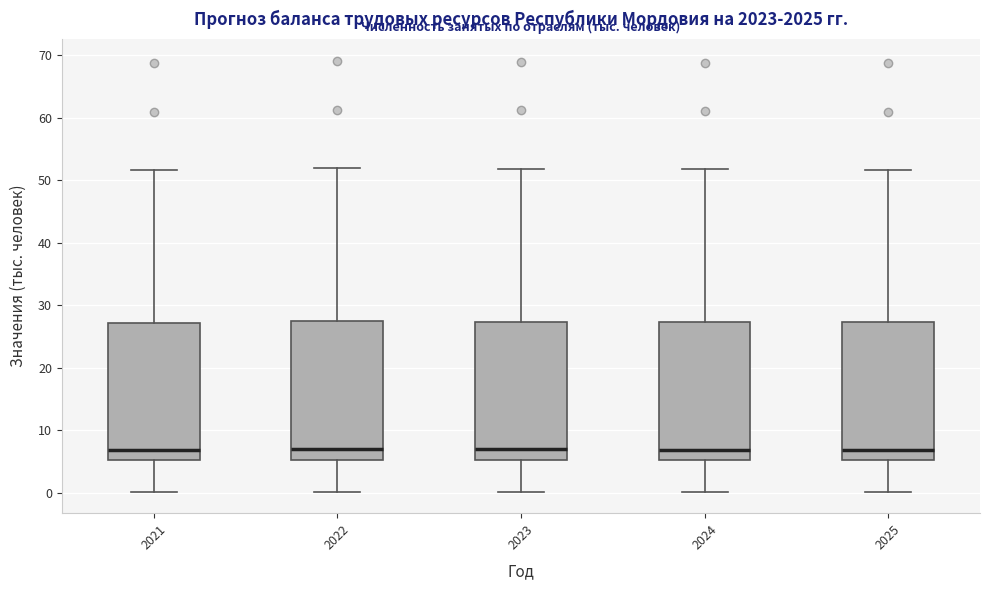

Reading left to right, read every box against the y-axis: the position of its median line, the range the box covers, and the ends of its whiskers. The values are not printed on the chart, so give them approximately, as read against the axis.

2021: median 7, box 5 to 27, whiskers 0 to 52
2022: median 7, box 5 to 27, whiskers 0 to 52
2023: median 7, box 5 to 27, whiskers 0 to 52
2024: median 7, box 5 to 27, whiskers 0 to 52
2025: median 7, box 5 to 27, whiskers 0 to 52